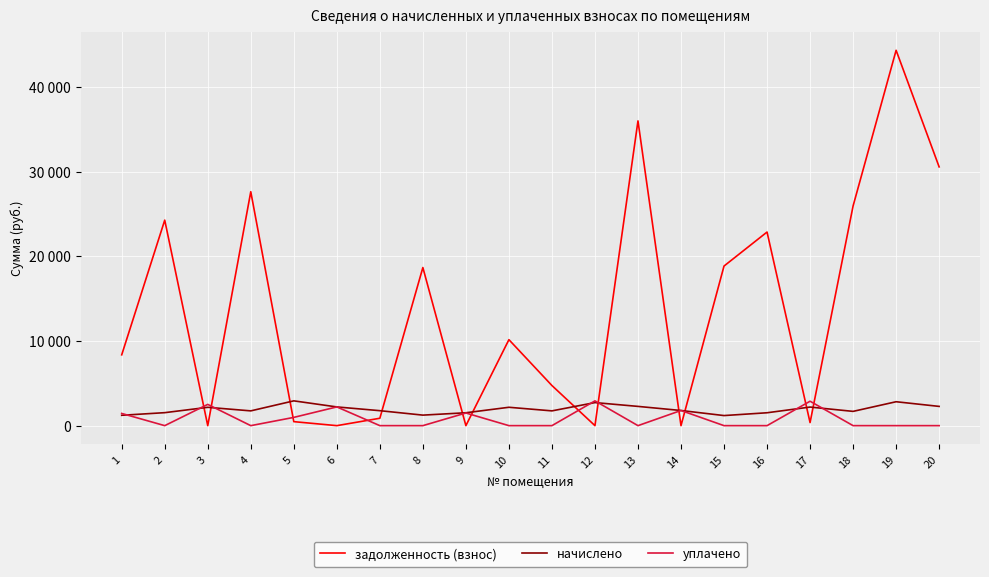

The уплачено series shows 2212.0 at 6. True or false?

True